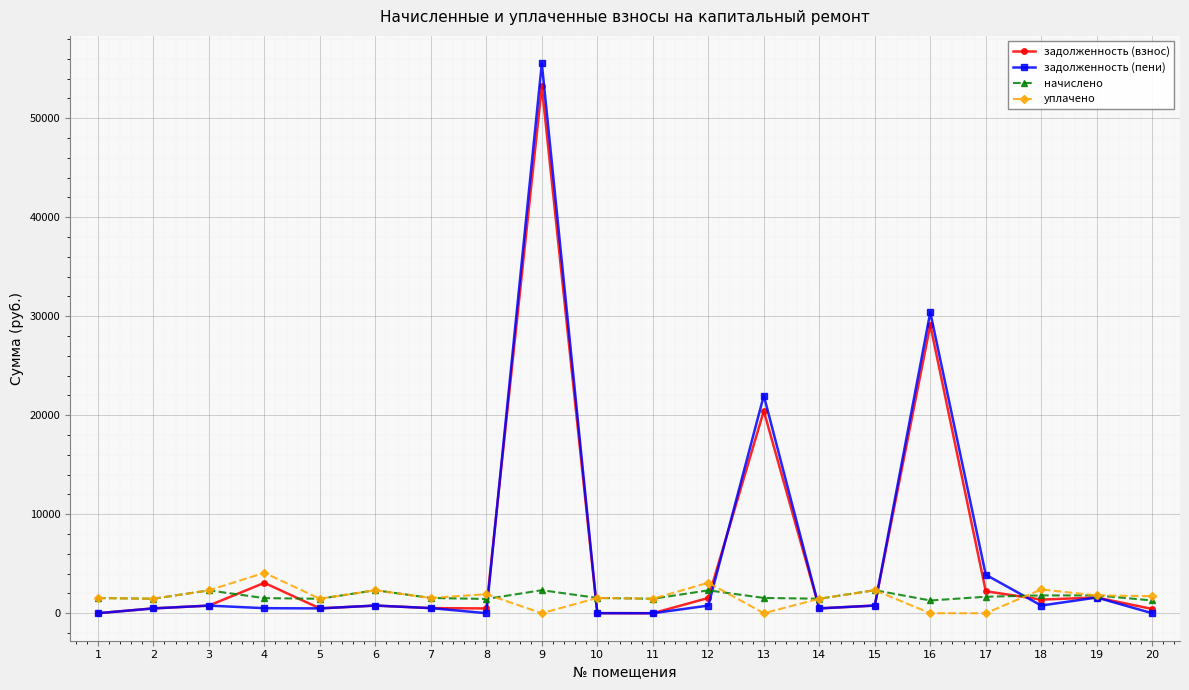

True or false: уплачено has more than 0 interior local peaks.

True